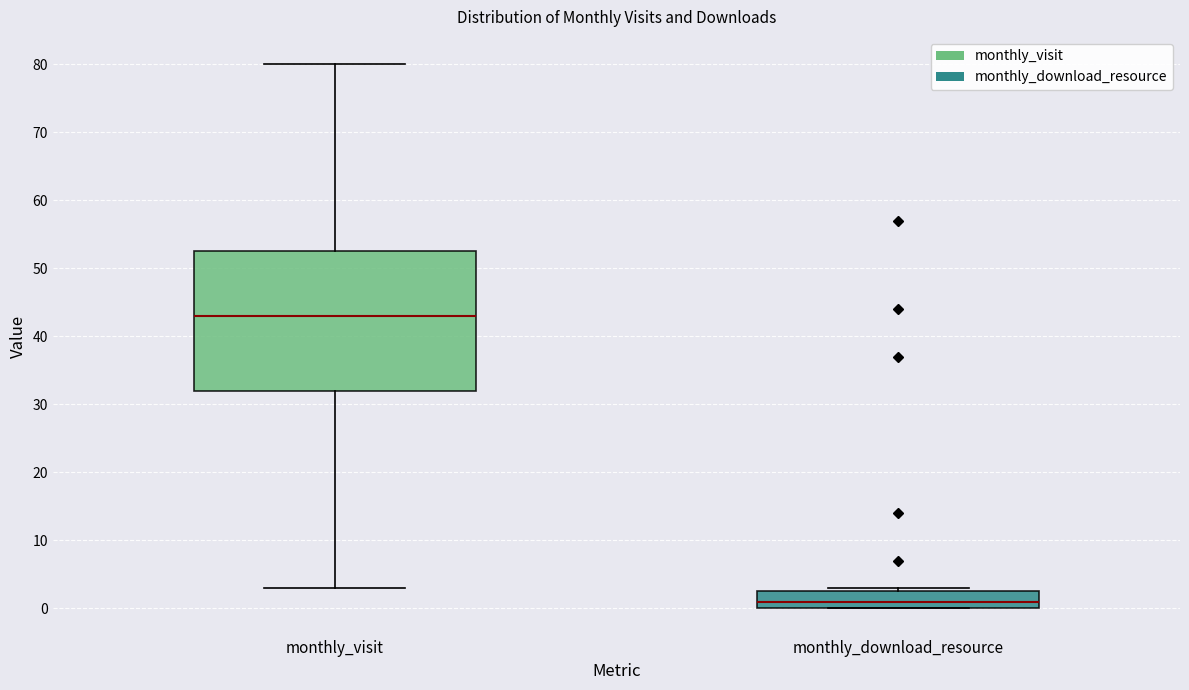

Which box is the tallest, from its lower edge to its upper edge?

monthly_visit